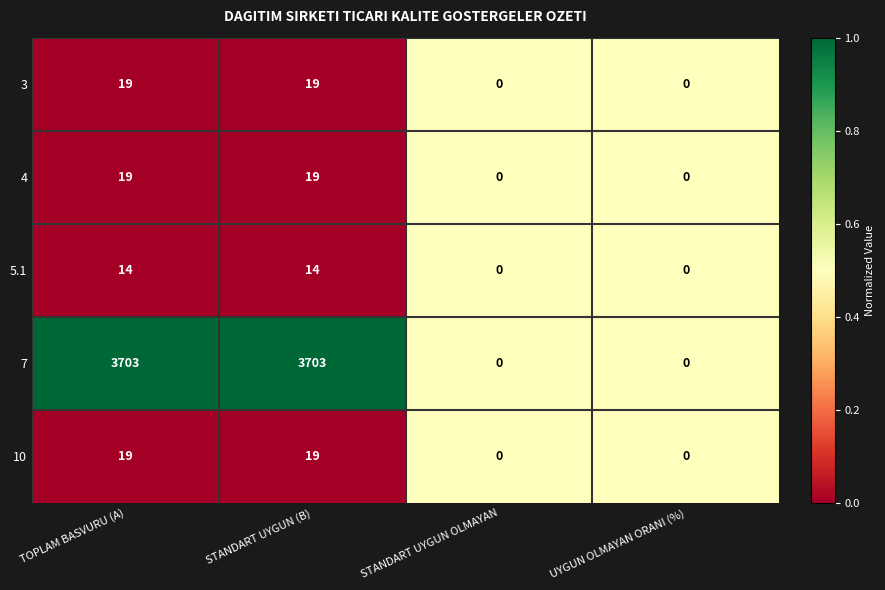

The 3 series shows 19 at TOPLAM BASVURU (A). True or false?

True